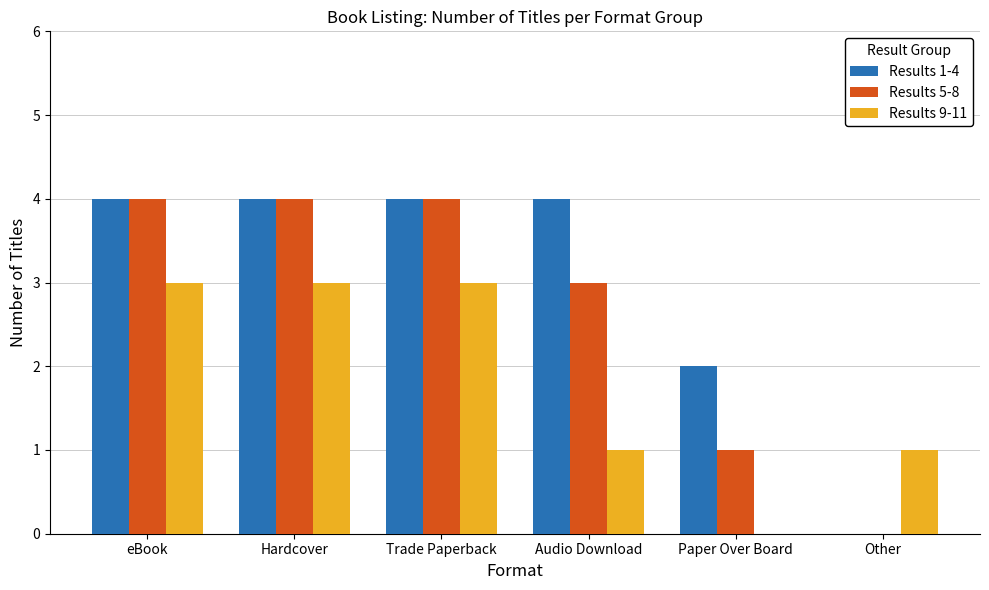

What is the sum of all Results 5-8 values?

16